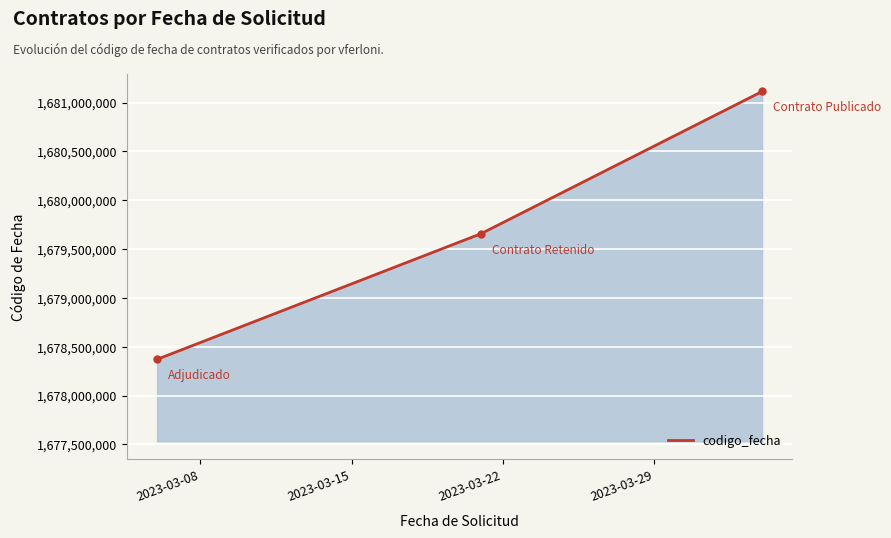

What is the smallest value displayed?

1678371522